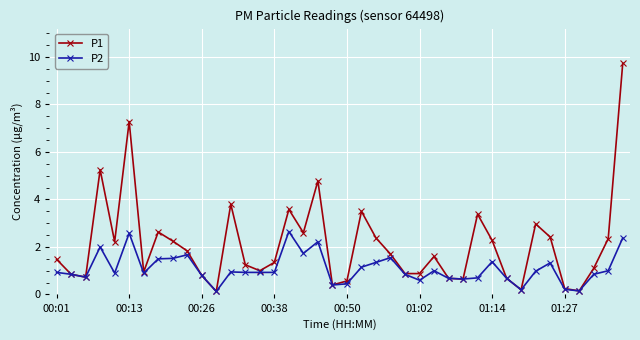

What are all the series names shown in the legend?

P1, P2